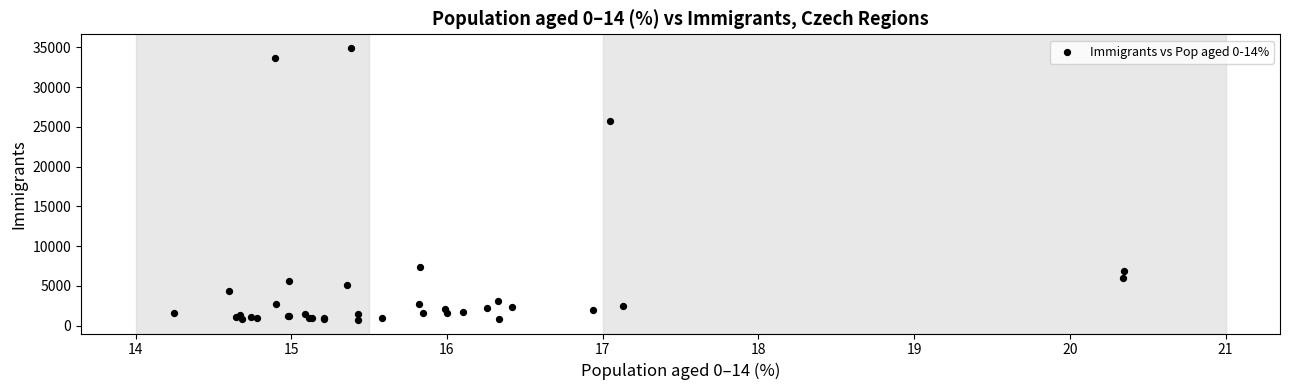

What Y value in the scatter plot is closest to 17829?

25763